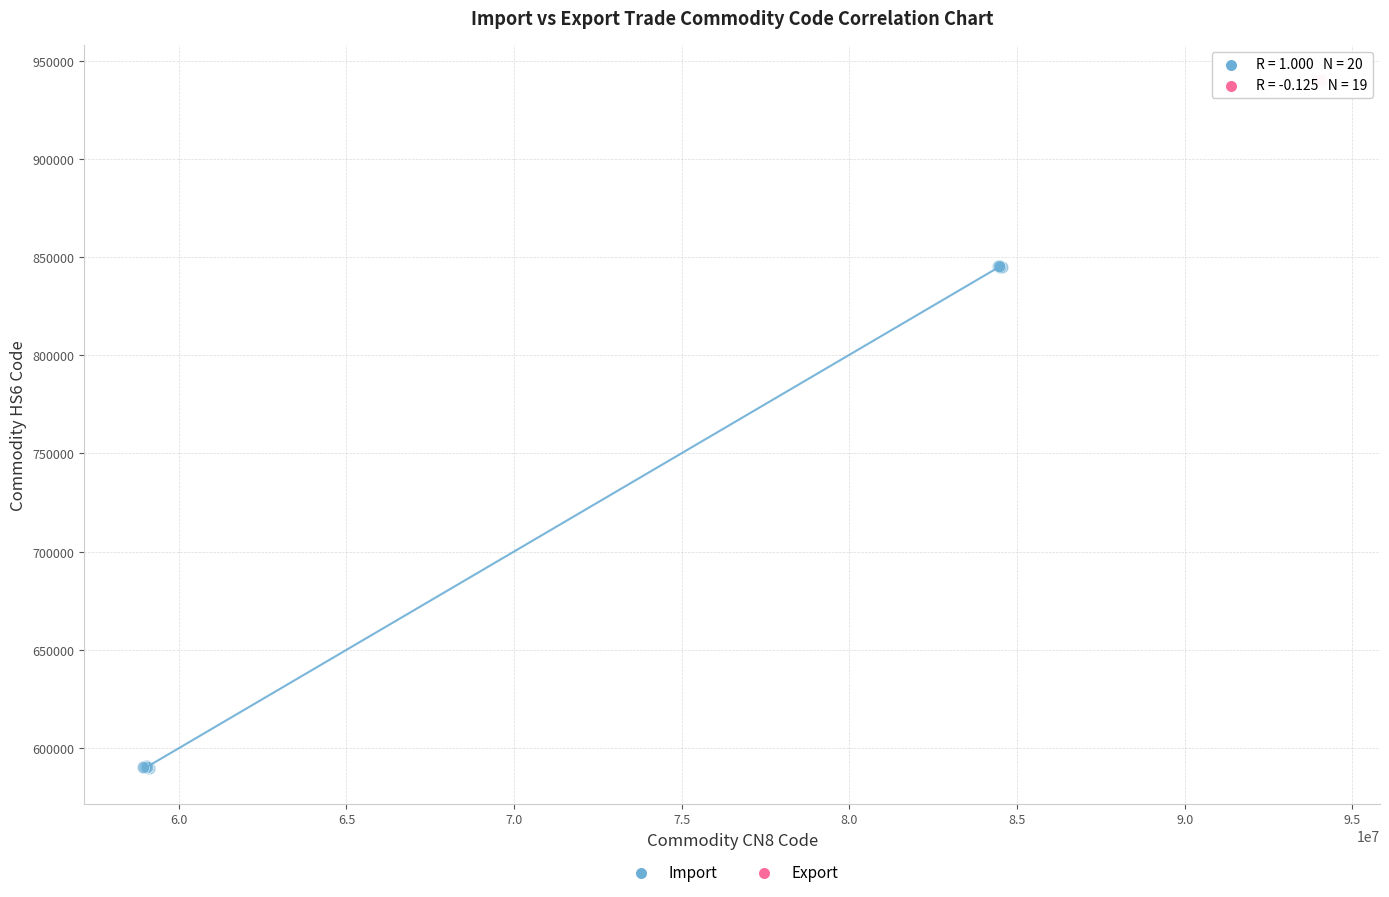

Which series contains the lowest Y value?

Import